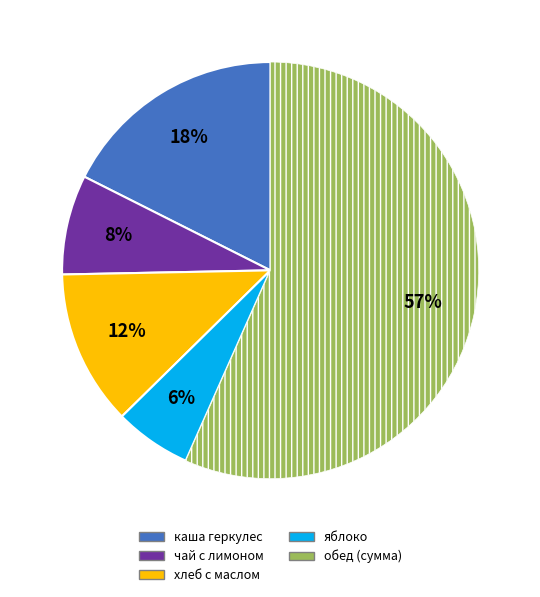

Count the number of slices in the pie.

5